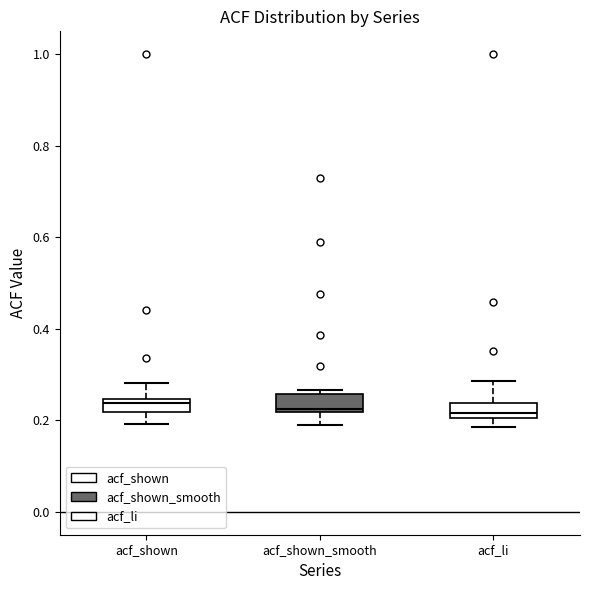

Where does the lower whisker of the box for acf_shown_smooth end on the y-axis? The values are not printed on the chart, so give them approximately, as read against the axis.

0.20